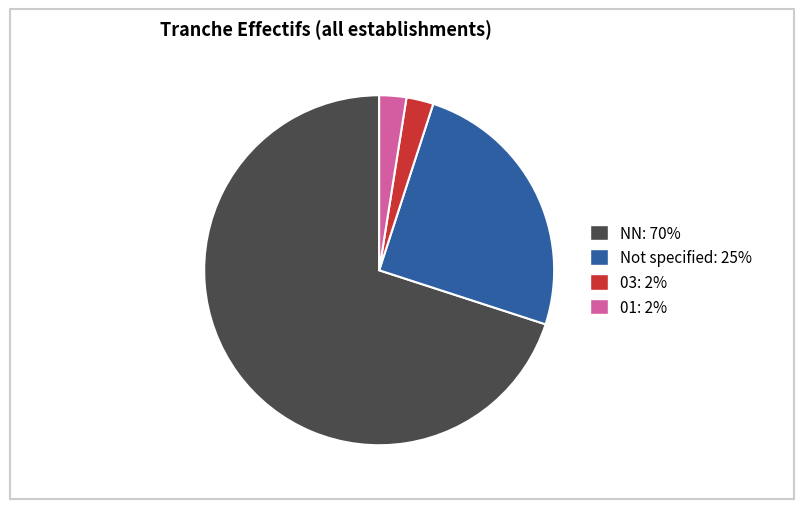

How many slices are in this pie chart?

4